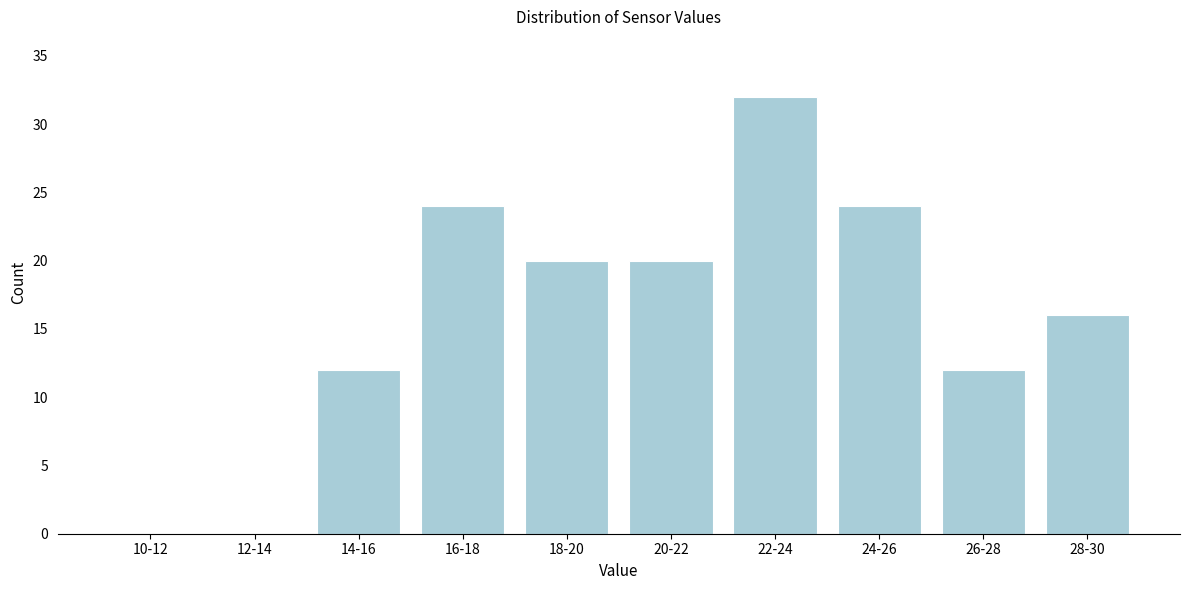

Reading left to right, what are all the values shown in this chart?

10-12=0	12-14=0	14-16=12	16-18=24	18-20=20	20-22=20	22-24=32	24-26=24	26-28=12	28-30=16